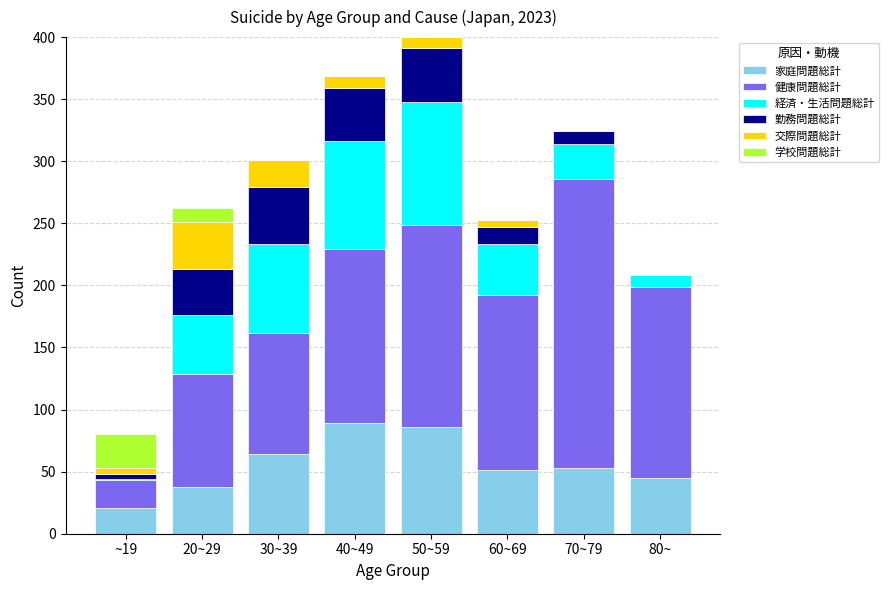

What is the maximum value for 家庭問題総計?

89